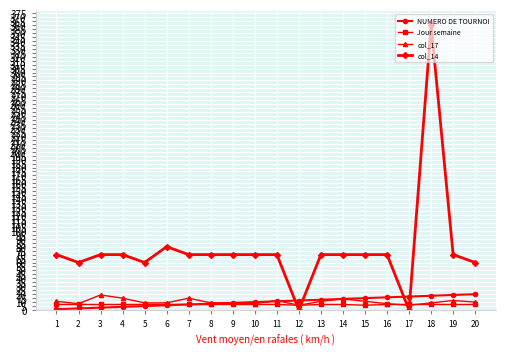

Where do col_14 and NUMERO DE TOURNOI first cross each other?

11 and 12